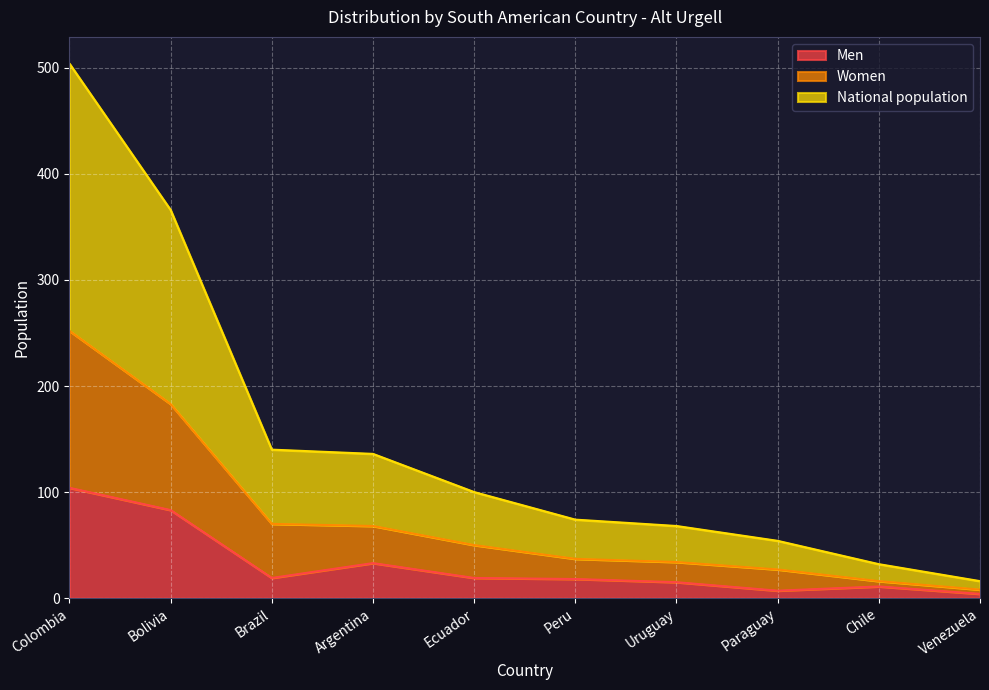

How many lines are shown in the chart?

3